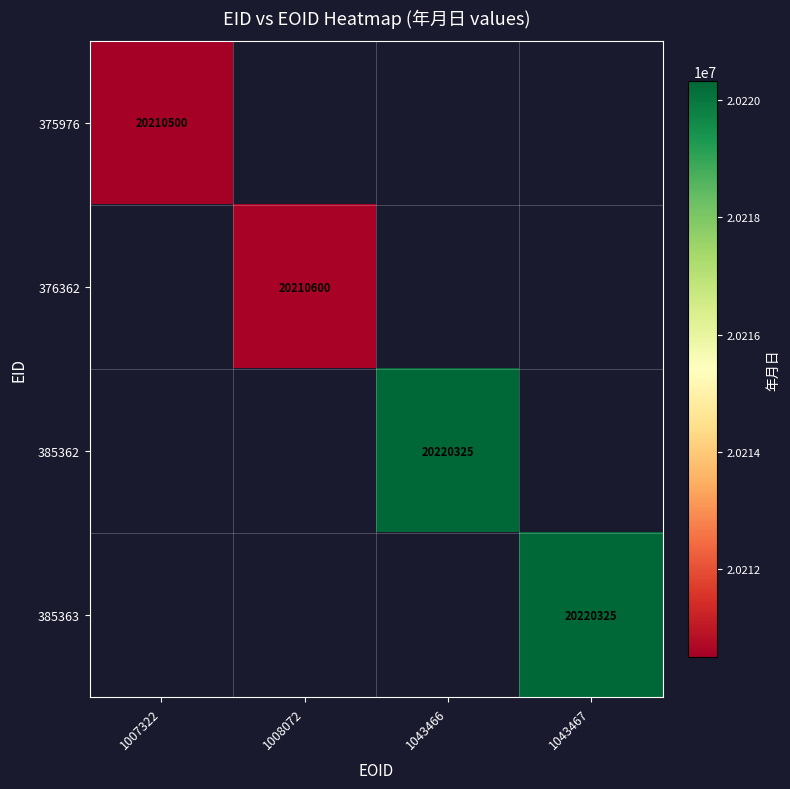

True or false: 385362 has a value of 5478392 at 1043466.

False